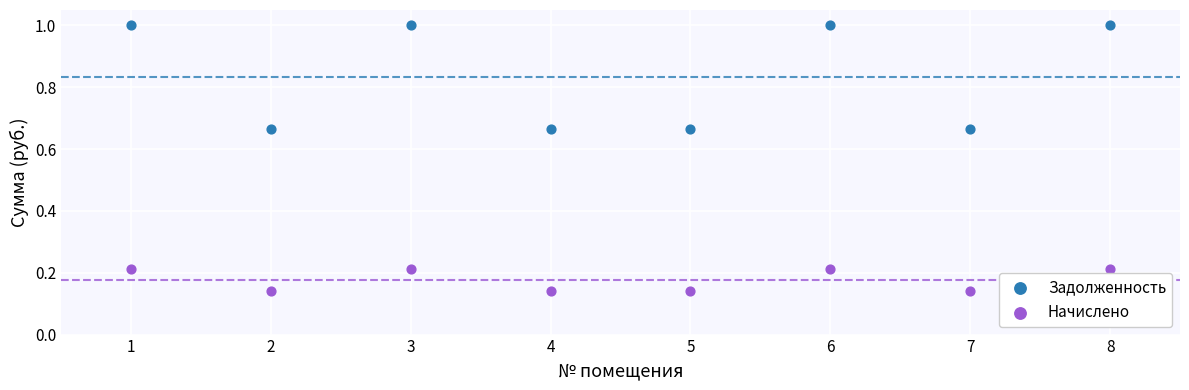

What is the X range (max minus min) for the scatter plot?

7.0